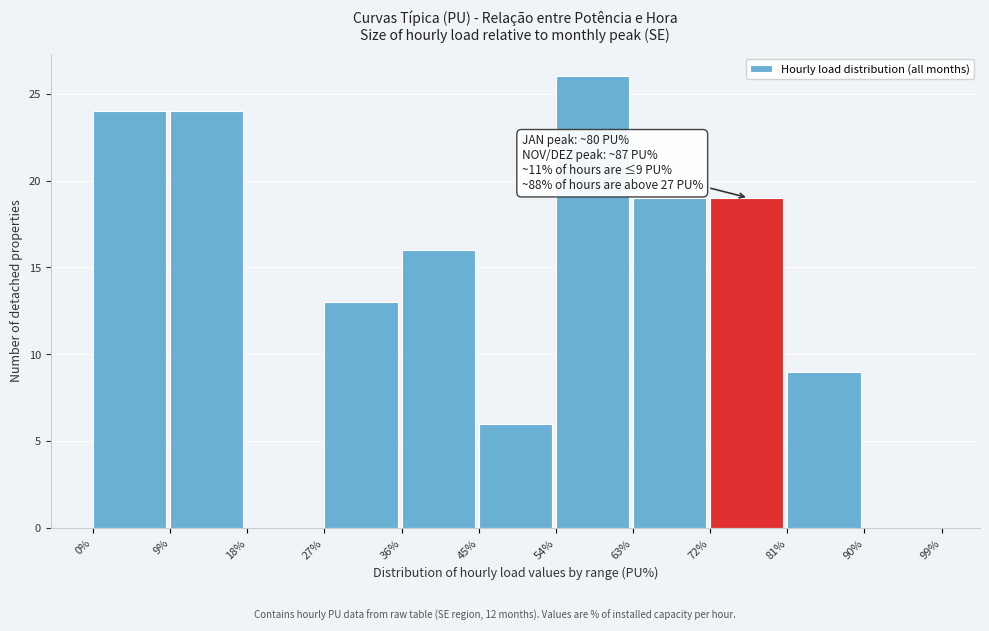

Which range on the x-axis has the tallest bar?

54% to 63%